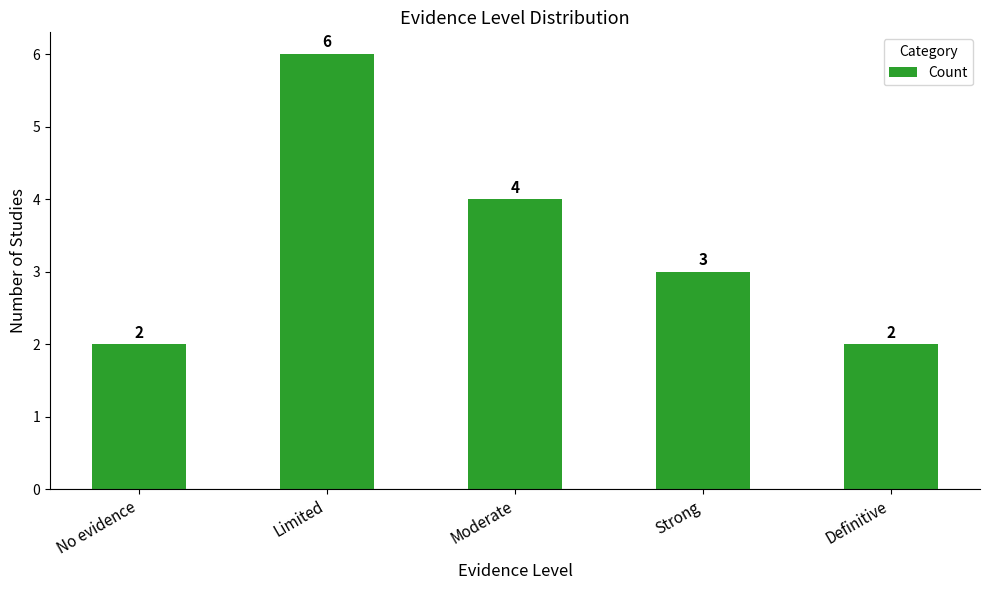

Reading left to right, transcribe all the data shown in this chart.

2	6	4	3	2